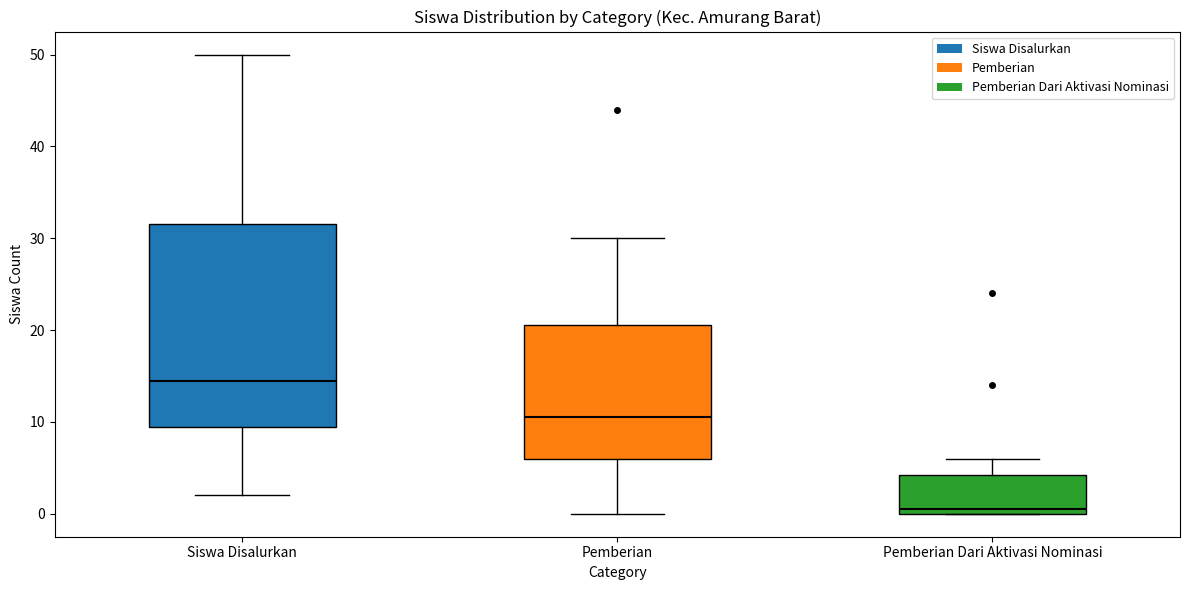

Reading left to right, transcribe this box plot: for each box, give where its median line is, the range the box spans, and where its two whiskers end, as read against the y-axis. The values are not printed on the chart, so give them approximately, as read against the axis.

Siswa Disalurkan: median 15, box 10 to 32, whiskers 2 to 50
Pemberian: median 11, box 6 to 21, whiskers 0 to 30
Pemberian Dari Aktivasi Nominasi: median 1, box 0 to 4, whiskers 0 to 6